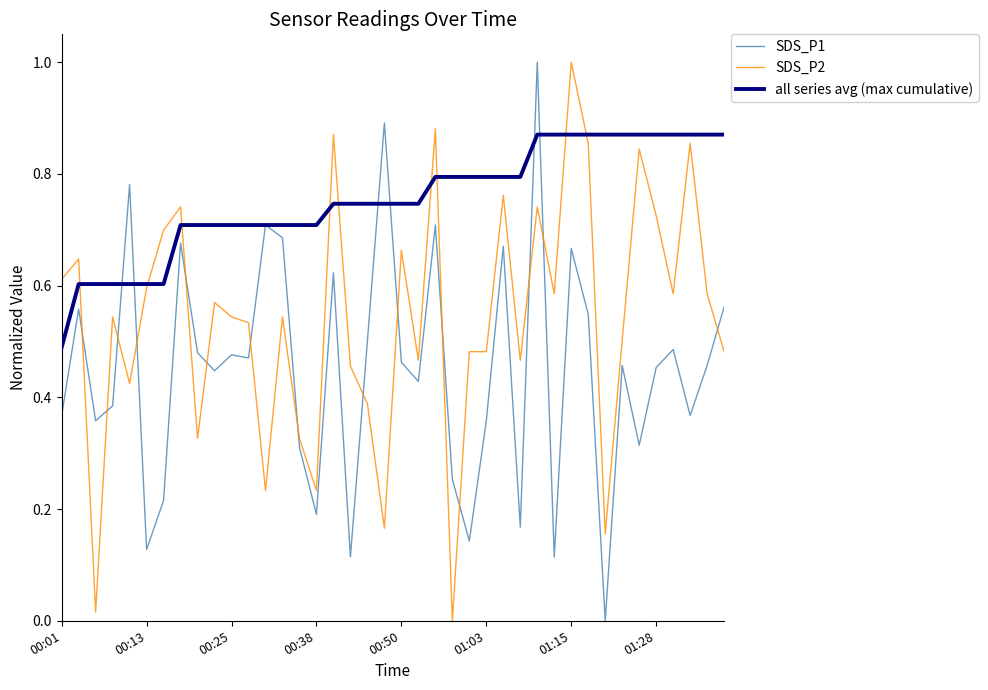

Rank the series by their average value, from lowest to highest.

SDS_P1, SDS_P2, all series avg (max cumulative)